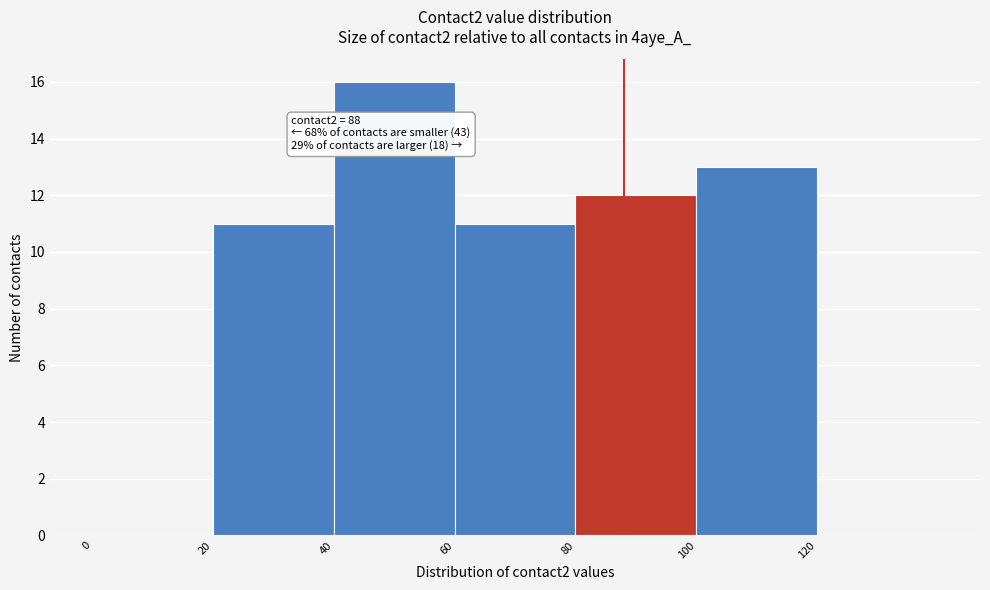

Over which range of the x-axis is the bar tallest?

40 to 60